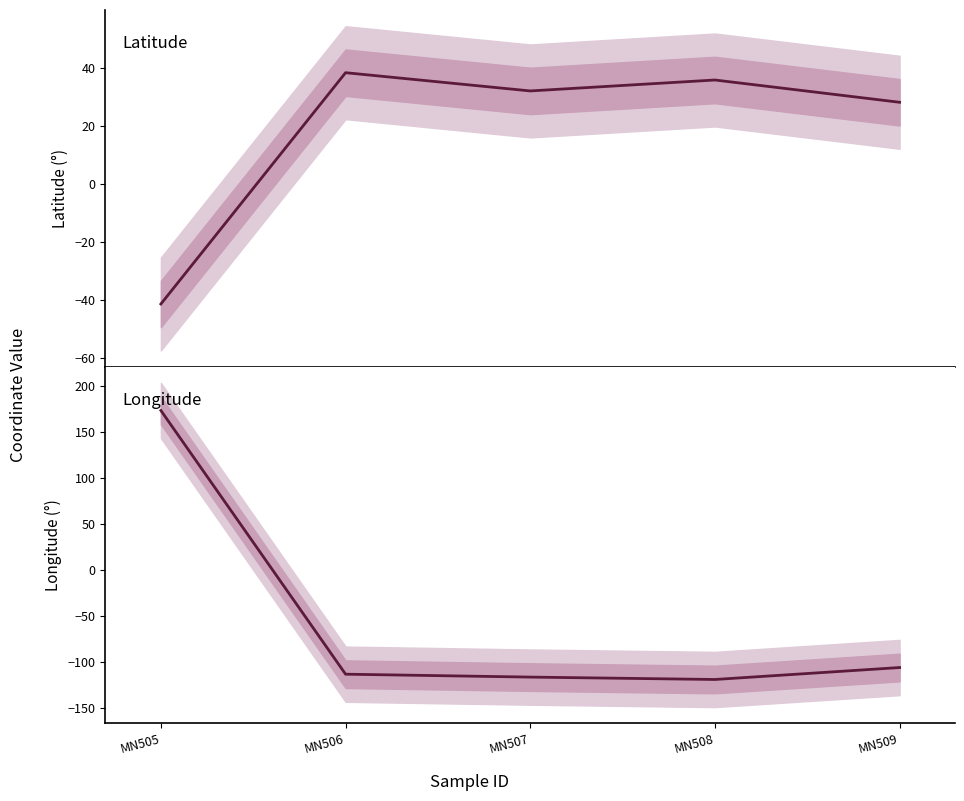

How many positive values does the Longitude series have?

1